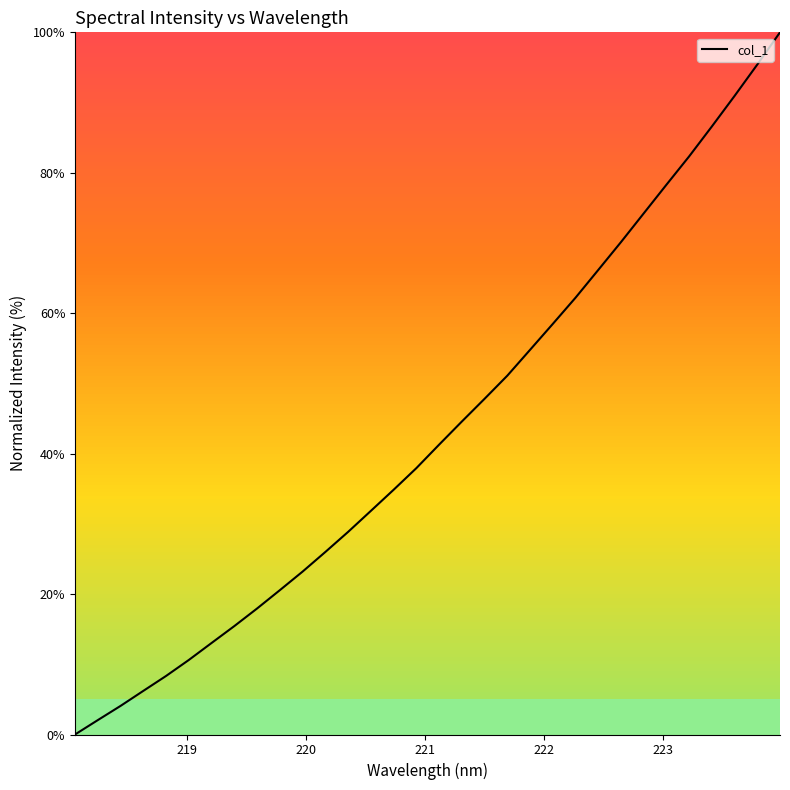

What is the greatest value displayed?

100.0